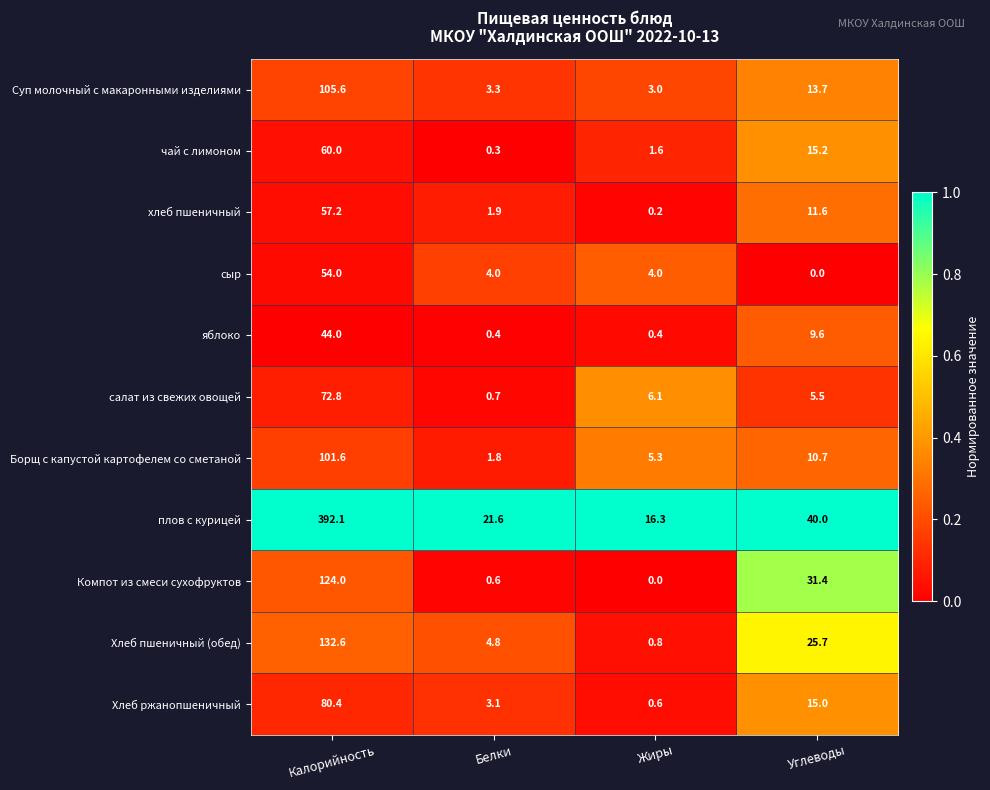

At which category is the sum across all series the highest?

Калорийность